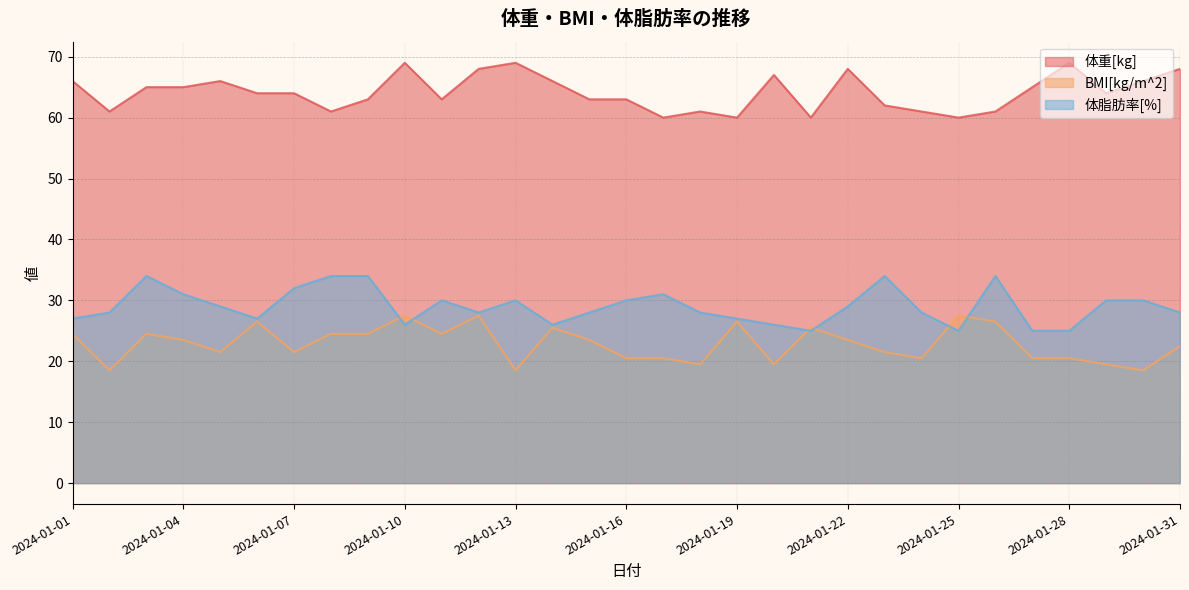

At how many categories does at least one series exceed 56?

31